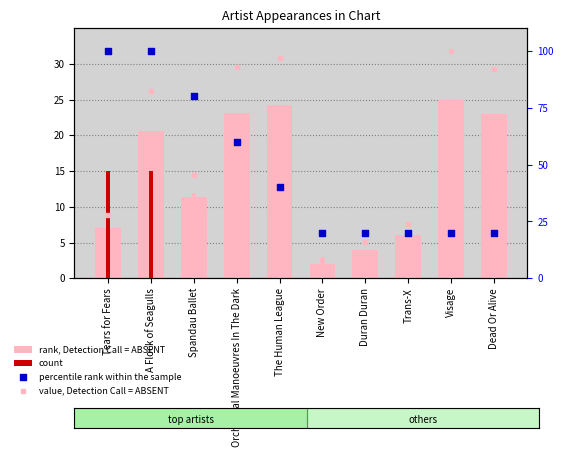

Which series contains the highest Y value?

percentile rank within the sample